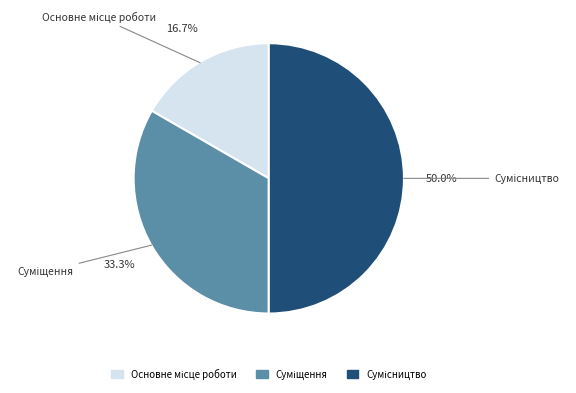

What is the ratio of the value at Сумісництво to the value at Суміщення?

1.5